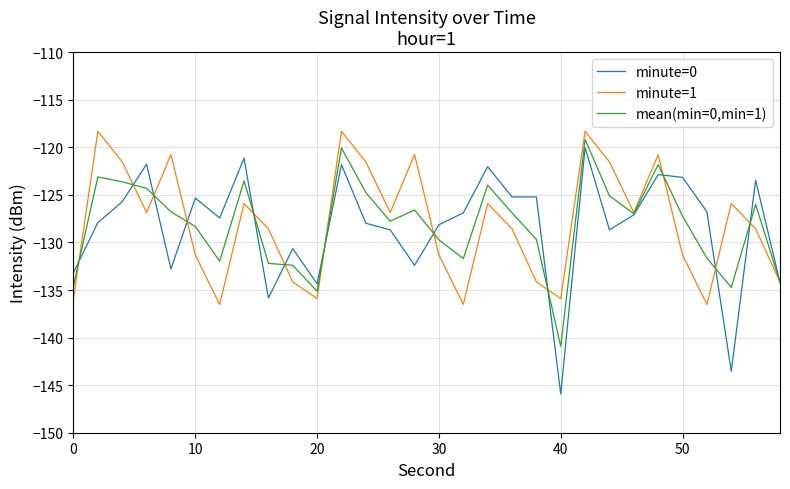

What is the highest value of the minute=1 series?

-118.3